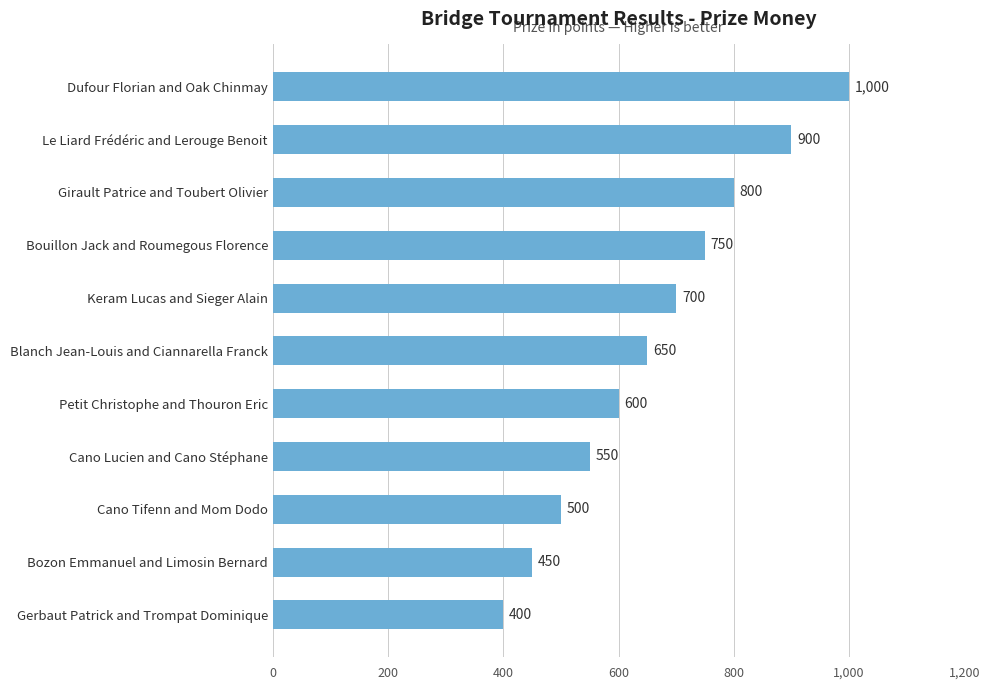

List the labels in order of value, largest first.

Dufour Florian and Oak Chinmay, Le Liard Frédéric and Lerouge Benoit, Girault Patrice and Toubert Olivier, Bouillon Jack and Roumegous Florence, Keram Lucas and Sieger Alain, Blanch Jean-Louis and Ciannarella Franck, Petit Christophe and Thouron Eric, Cano Lucien and Cano Stéphane, Cano Tifenn and Mom Dodo, Bozon Emmanuel and Limosin Bernard, Gerbaut Patrick and Trompat Dominique